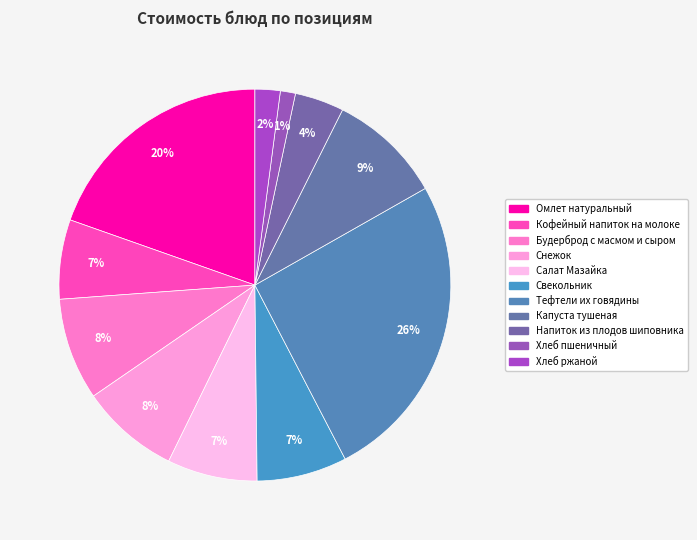

Rank the categories by value from highest to lowest.

Тефтели их говядины, Омлет натуральный, Капуста тушеная, Будерброд с масмом и сыром, Снежок, Свекольник, Салат Мазайка, Кофейный напиток на молоке, Напиток из плодов шиповника, Хлеб ржаной, Хлеб пшеничный